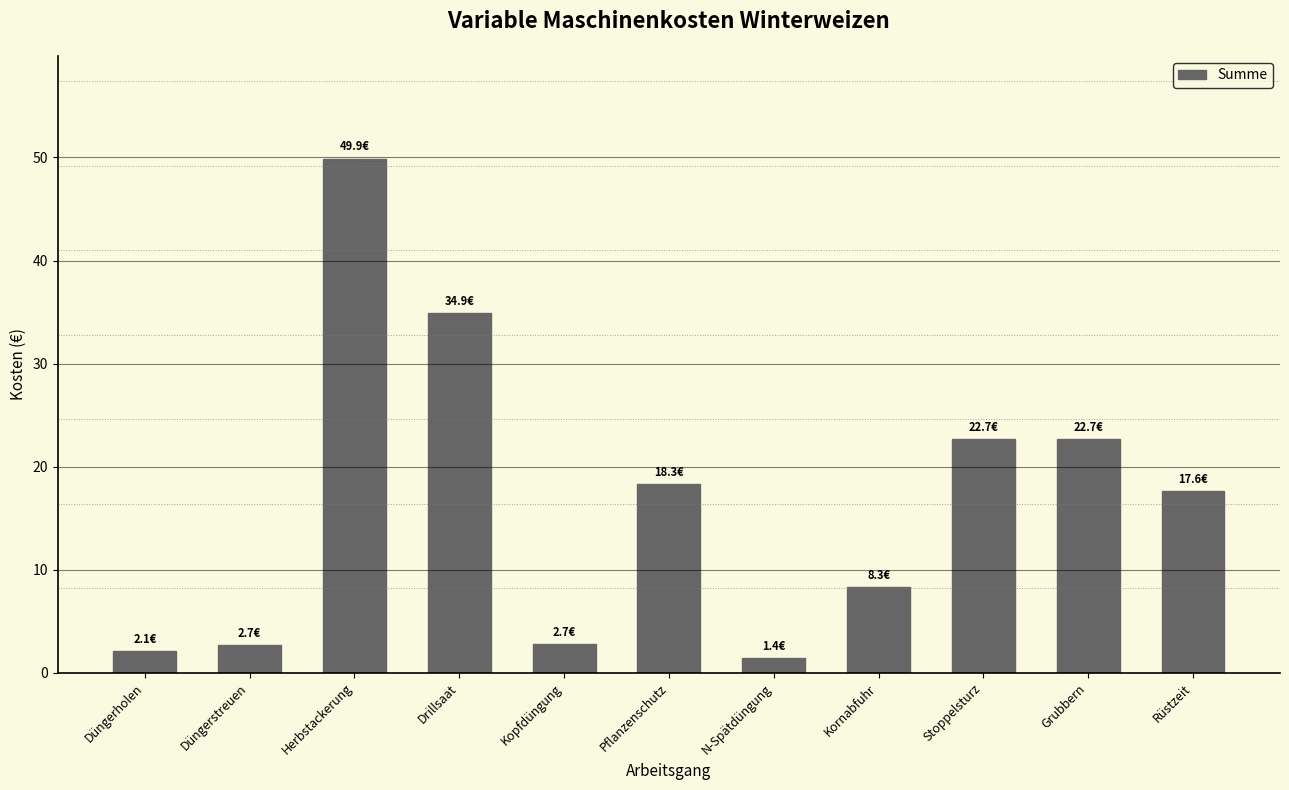

Reading left to right, extract all data points from this chart.

Düngerholen=2.1	Düngerstreuen=2.7	Herbstackerung=49.9	Drillsaat=34.9	Kopfdüngung=2.7	Pflanzenschutz=18.3	N-Spätdüngung=1.4	Kornabfuhr=8.3	Stoppelsturz=22.7	Grubbern=22.7	Rüstzeit=17.6